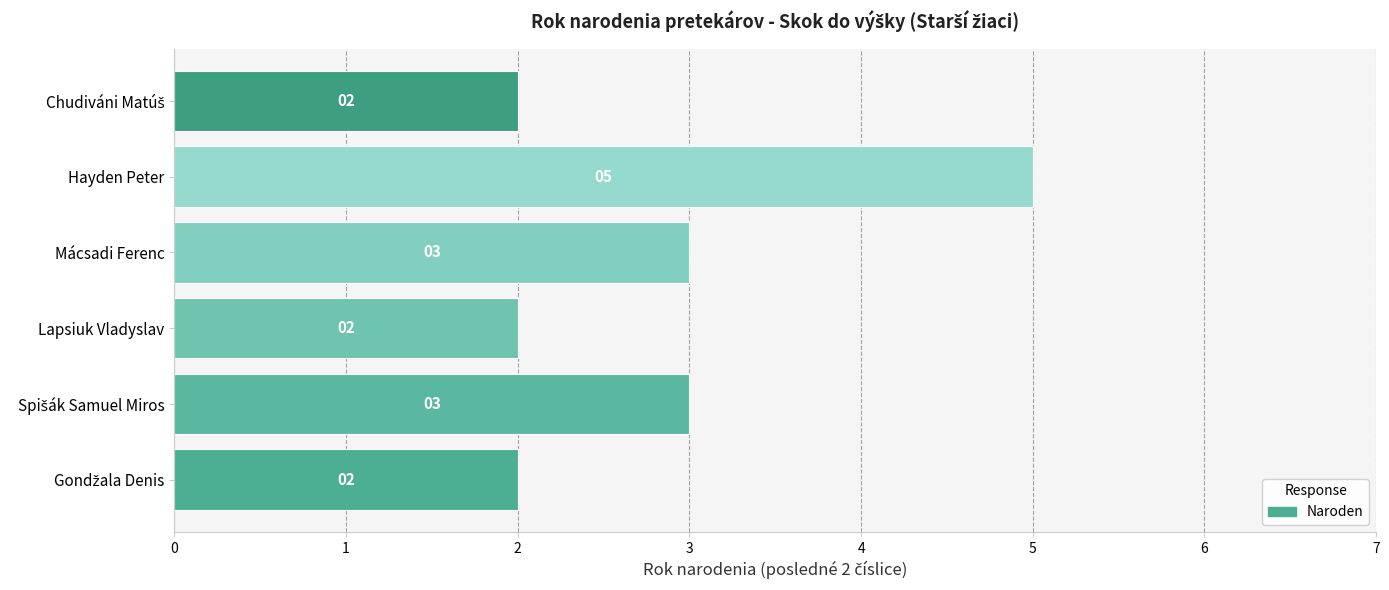

How many data points does each series have?

6